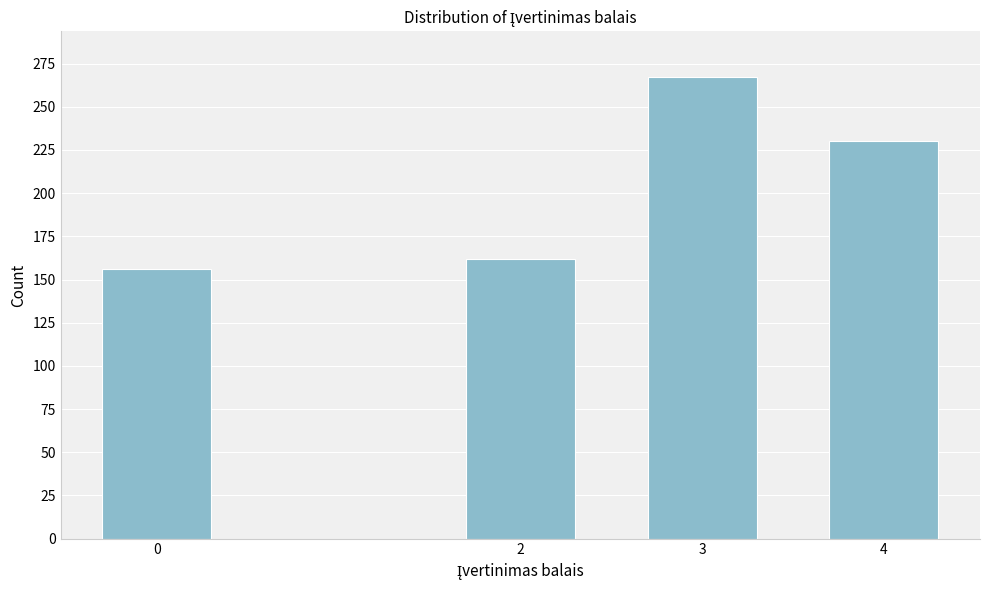

Reading left to right, what are all the values shown in this chart?

156	162	267	230